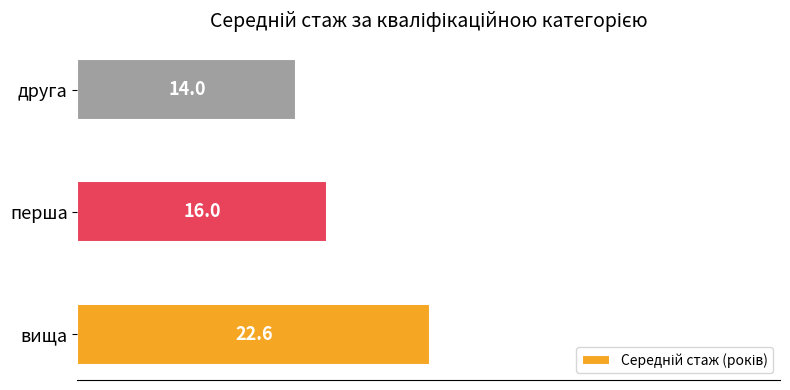

What is the smallest value displayed?

14.0